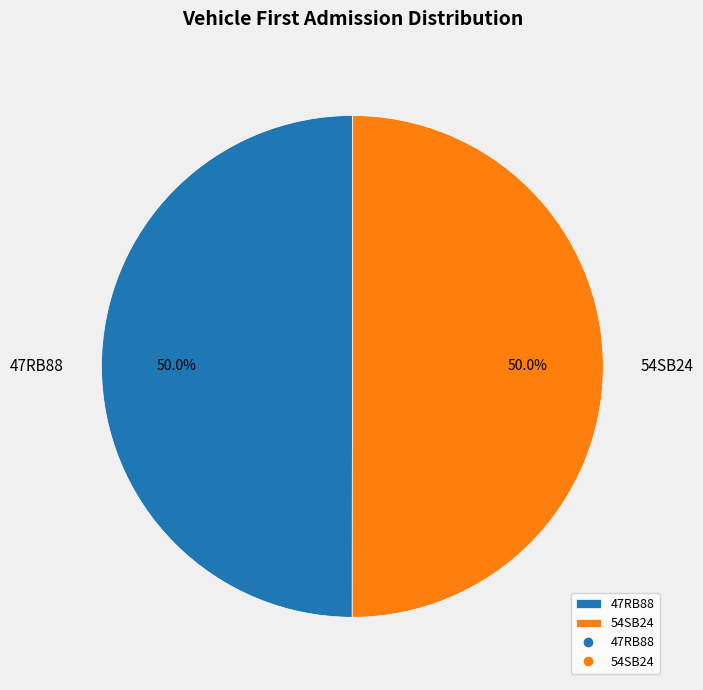

How much of the chart is everything except 47RB88?

50.0%